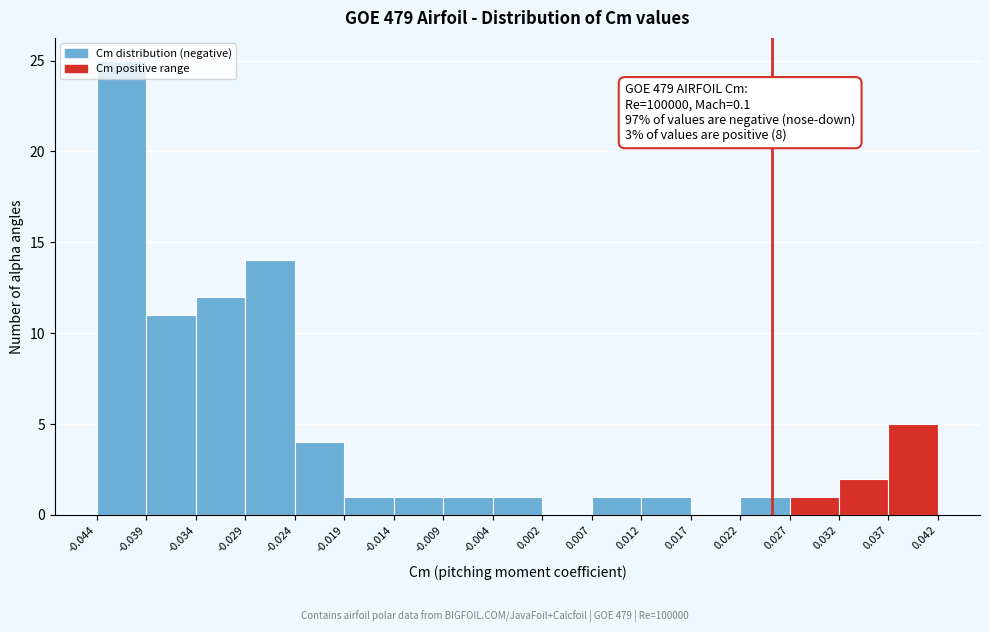

Over which range of the x-axis is the bar tallest?

-0.044 to -0.039